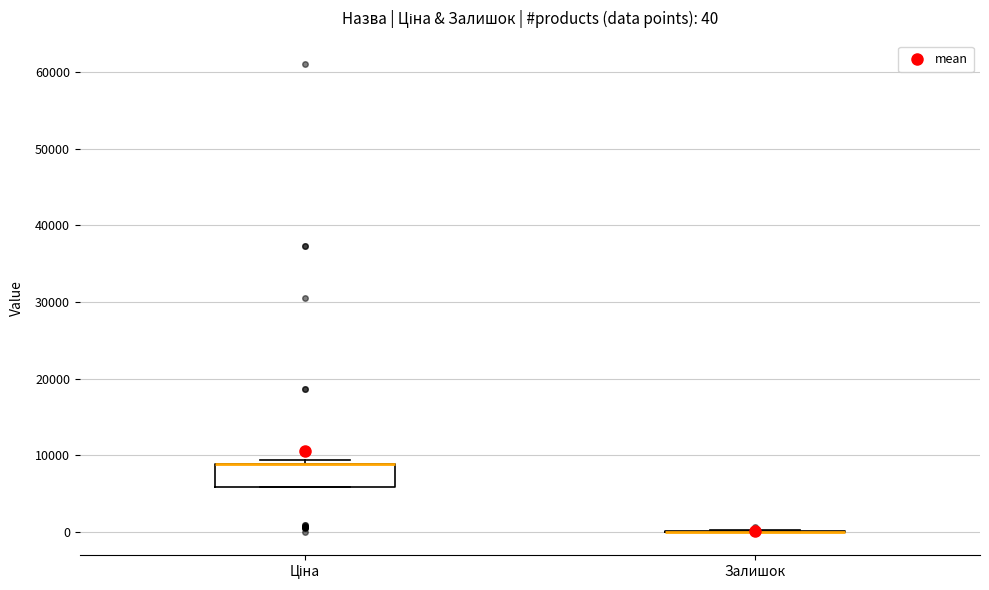

Comparing the boxes themselves (not the whiskers), which one is the tallest?

Ціна